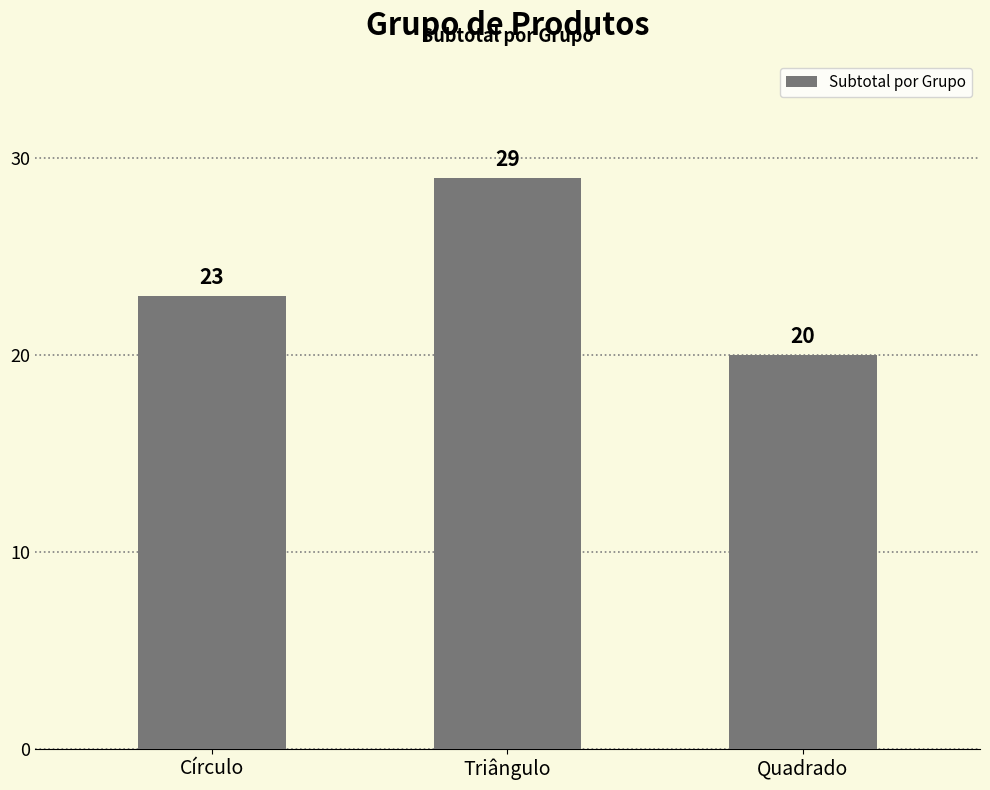

How many data points does each series have?

3